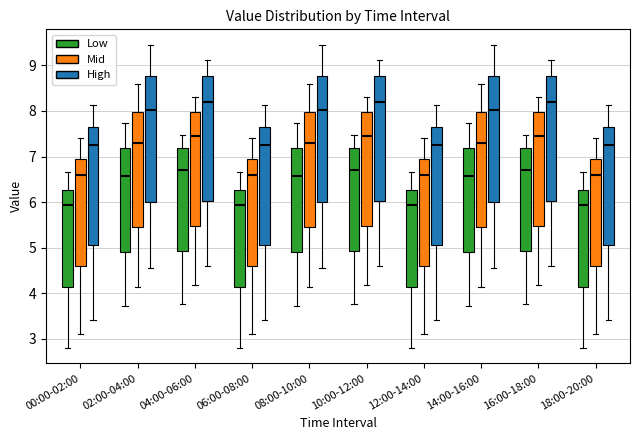

Where does the lower whisker of the box for 08:00-10:00 (High) end on the y-axis? The values are not printed on the chart, so give them approximately, as read against the axis.

4.5